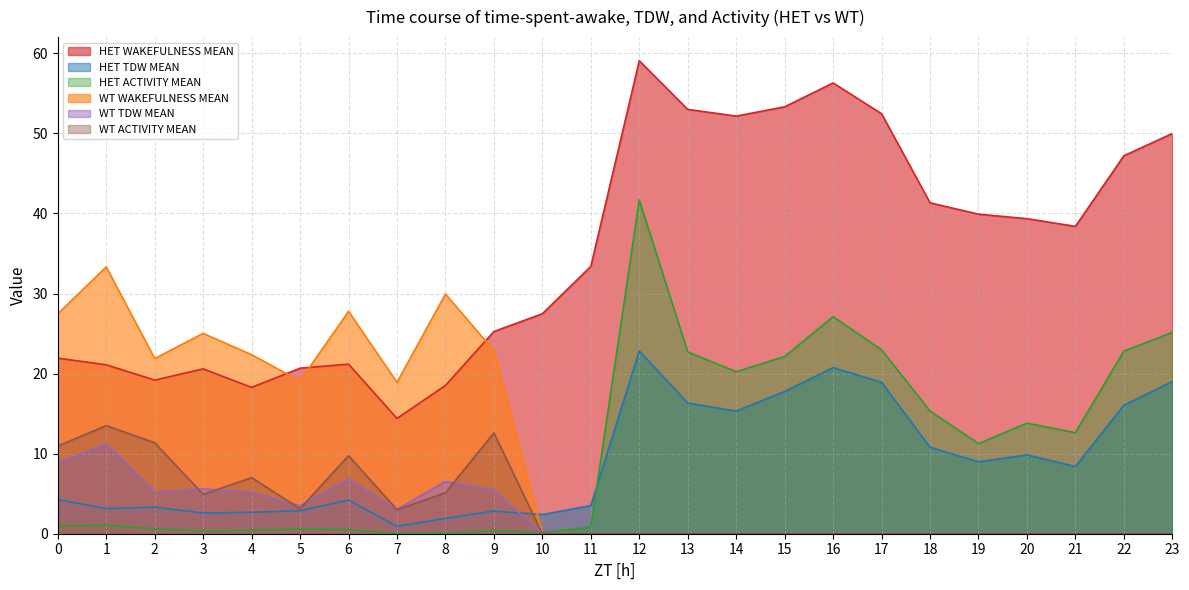

Reading right to left, list all the values displayed in this chart.

HET WAKEFULNESS MEAN: 23=50.0	22=47.2	21=38.4	20=39.4	19=39.9	18=41.3	17=52.5	16=56.3	15=53.3	14=52.2	13=53.0	12=59.1	11=33.4	10=27.5	9=25.3	8=18.5	7=14.4	6=21.2	5=20.7	4=18.3	3=20.6	2=19.2	1=21.1	0=21.9
HET TDW MEAN: 23=19.0	22=16.0	21=8.4	20=9.8	19=9.0	18=10.8	17=18.9	16=20.8	15=17.8	14=15.3	13=16.3	12=22.8	11=3.5	10=2.4	9=2.8	8=1.9	7=0.9	6=4.2	5=2.9	4=2.7	3=2.6	2=3.3	1=3.1	0=4.3
HET ACTIVITY MEAN: 23=25.2	22=22.8	21=12.6	20=13.8	19=11.3	18=15.3	17=23.0	16=27.1	15=22.1	14=20.2	13=22.7	12=41.7	11=0.8	10=0.1	9=0.4	8=0.1	7=0.0	6=0.5	5=0.6	4=0.4	3=0.3	2=0.6	1=1.0	0=1.0
WT WAKEFULNESS MEAN: 23=0.0	22=0.0	21=0.0	20=0.0	19=0.0	18=0.0	17=0.0	16=0.0	15=0.0	14=0.0	13=0.0	12=0.0	11=0.0	10=0.0	9=22.8	8=29.9	7=18.9	6=27.8	5=19.1	4=22.4	3=25.0	2=21.9	1=33.3	0=27.5
WT TDW MEAN: 23=0.0	22=0.0	21=0.0	20=0.0	19=0.0	18=0.0	17=0.0	16=0.0	15=0.0	14=0.0	13=0.0	12=0.0	11=0.0	10=0.0	9=5.5	8=6.5	7=3.0	6=6.9	5=3.5	4=5.2	3=5.6	2=5.2	1=11.2	0=8.8
WT ACTIVITY MEAN: 23=0.0	22=0.0	21=0.0	20=0.0	19=0.0	18=0.0	17=0.0	16=0.0	15=0.0	14=0.0	13=0.0	12=0.0	11=0.0	10=0.0	9=12.6	8=5.1	7=3.0	6=9.8	5=3.1	4=7.0	3=4.9	2=11.4	1=13.5	0=10.9